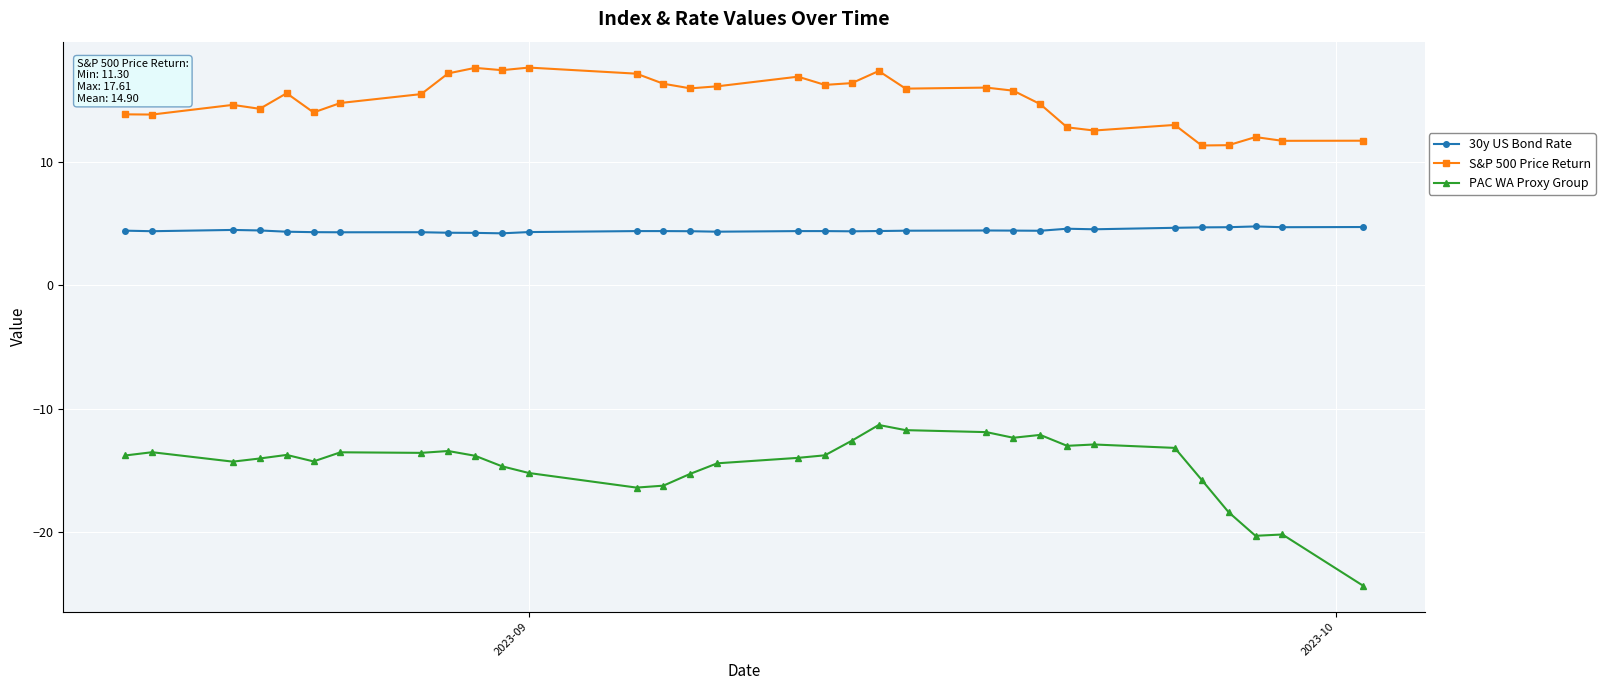

Rank the series by their average value, from lowest to highest.

PAC WA Proxy Group, 30y US Bond Rate, S&P 500 Price Return